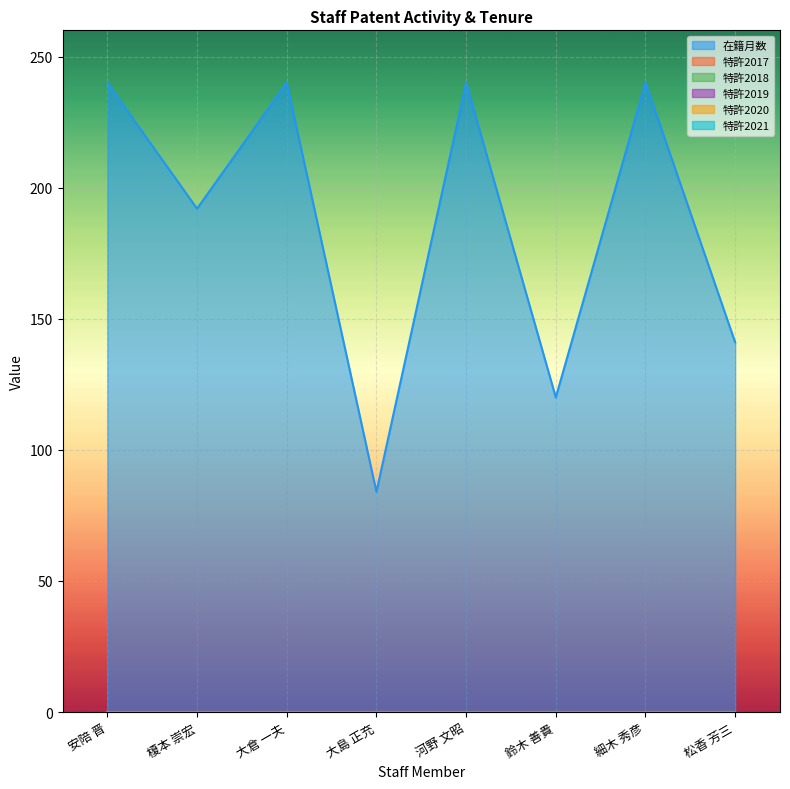

Is it true that 特許2017 equals 0 at 榎本 崇宏?

True